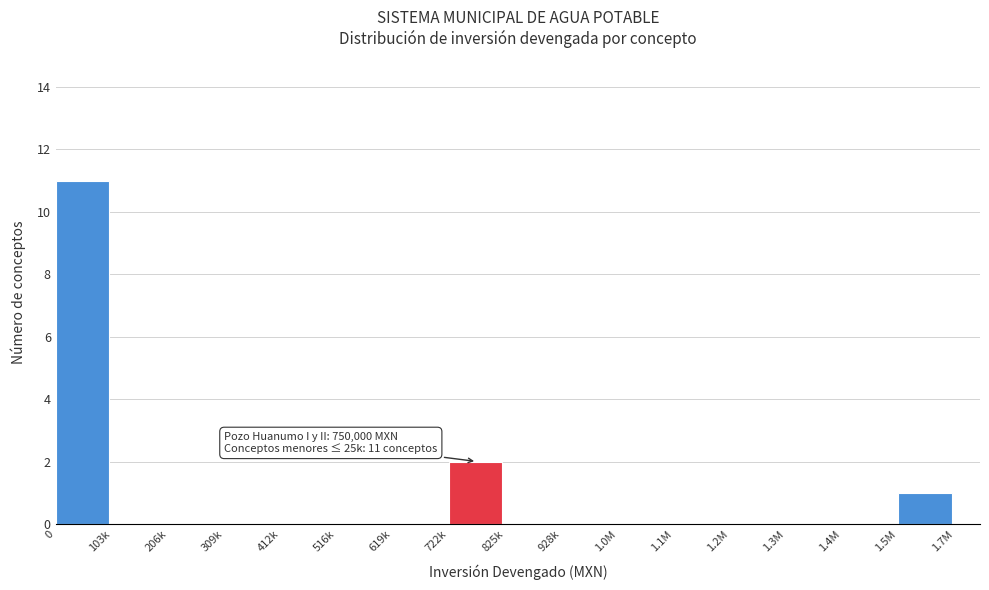

Reading left to right, extract all data points from this chart.

0=11	103k=0	206k=0	309k=0	412k=0	516k=0	619k=0	722k=2	825k=0	928k=0	1.0M=0	1.1M=0	1.2M=0	1.3M=0	1.4M=0	1.5M=1